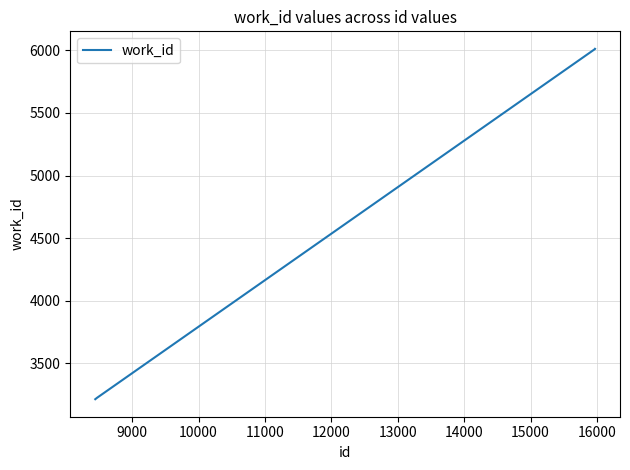

Is this an area chart (filled region under the line)?

No